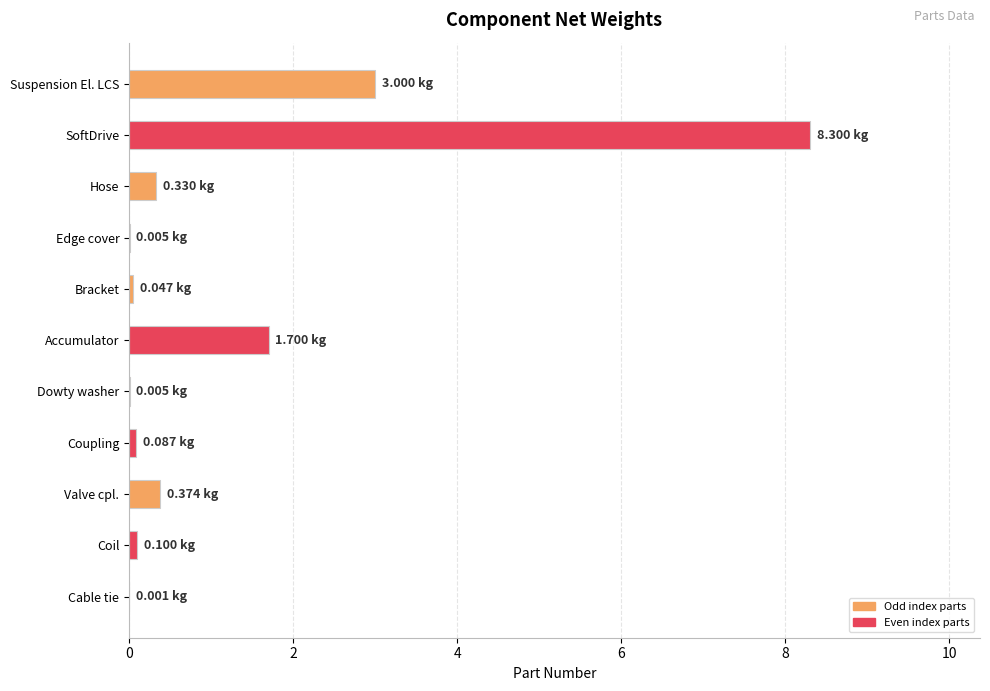

Between Accumulator and Valve cpl., which is larger?

Accumulator